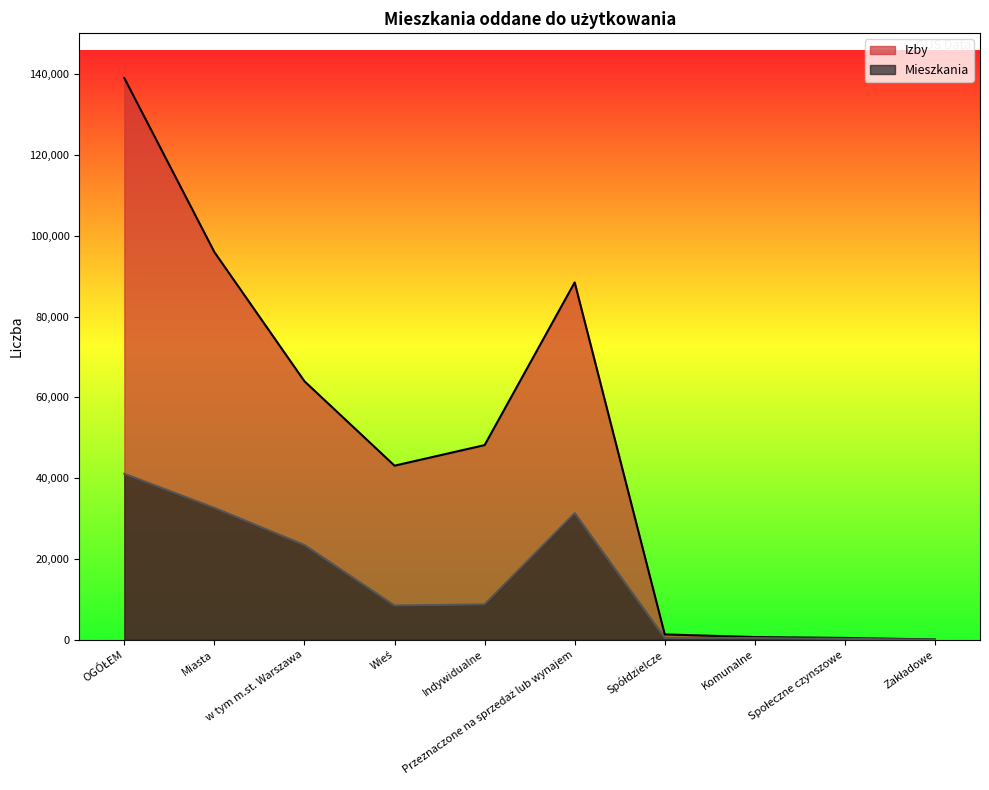

The value of Izby at Wieś is 75905. True or false?

False